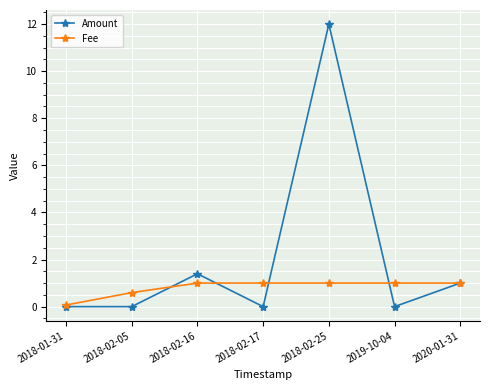

What is the sum of all Amount values?

14.4